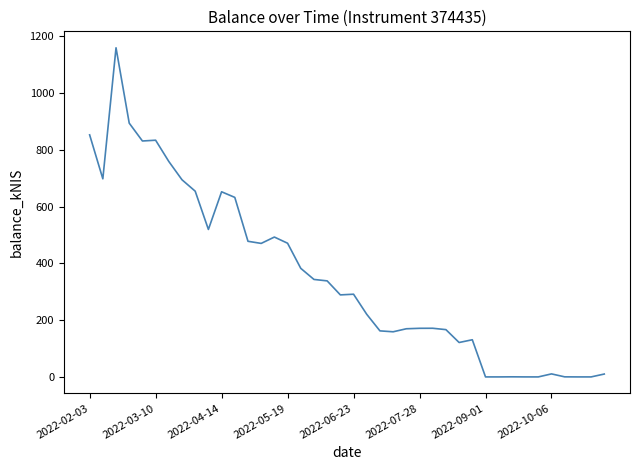

What is the maximum value shown in the chart?

1159.7